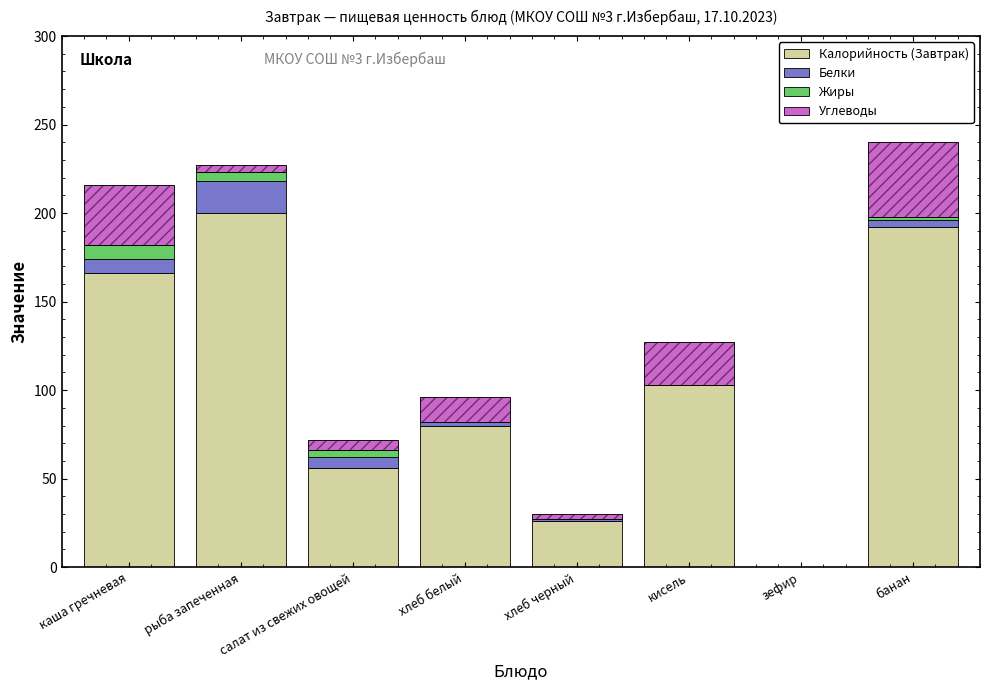

What position from the left is салат из свежих овощей?

3